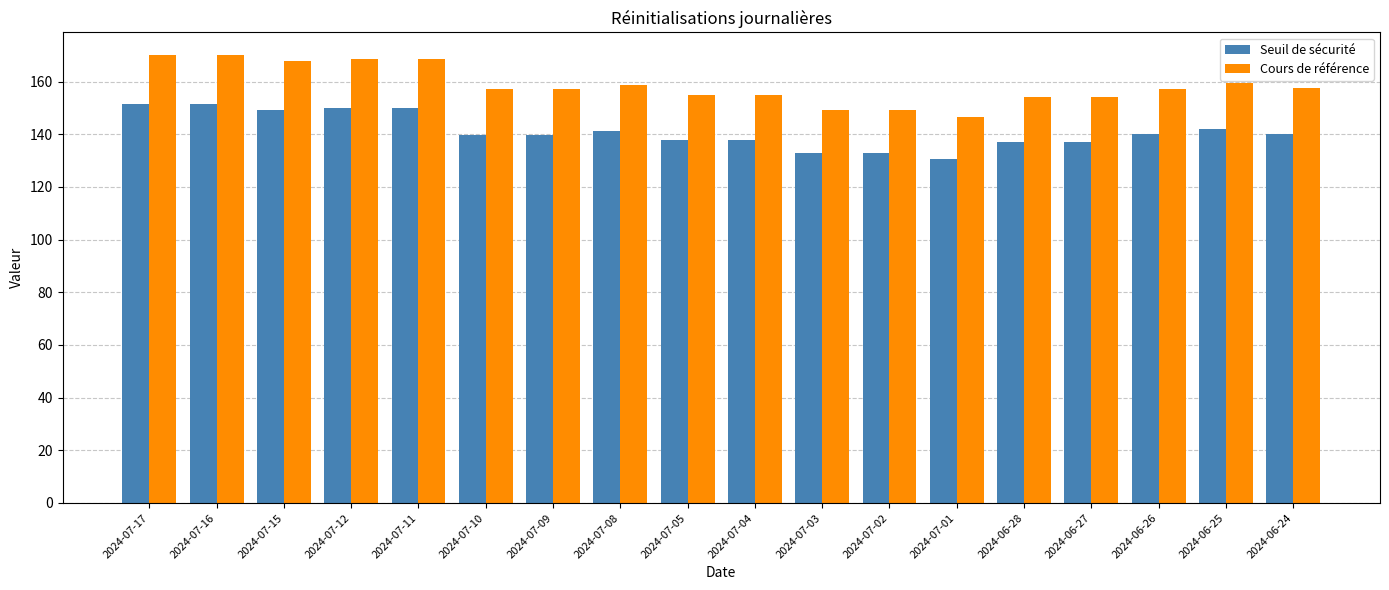

What are all the series names shown in the legend?

Seuil de sécurité, Cours de référence